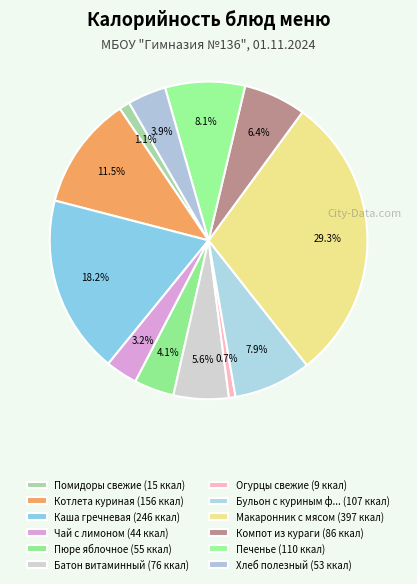

How many slices are in this pie chart?

12